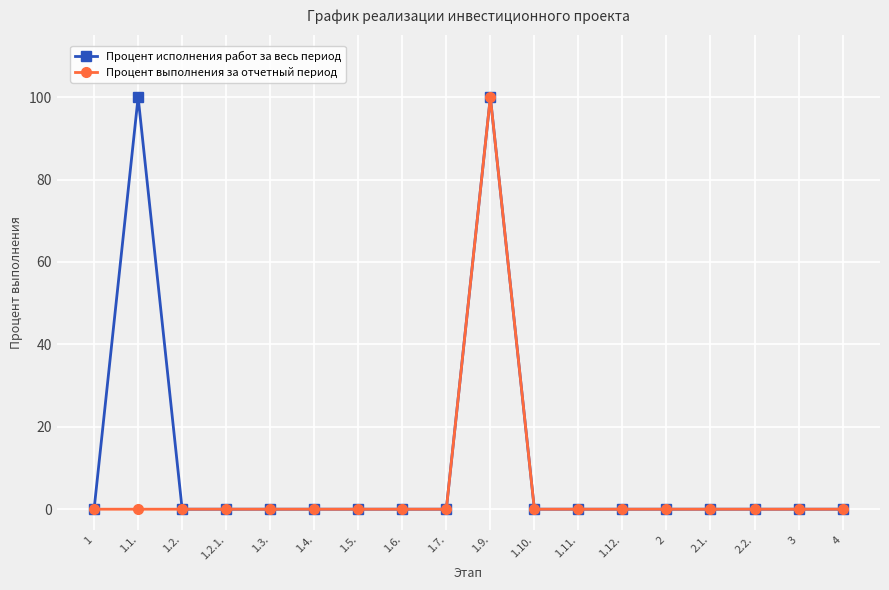

What is the highest value of the Процент исполнения работ за весь период series?

100